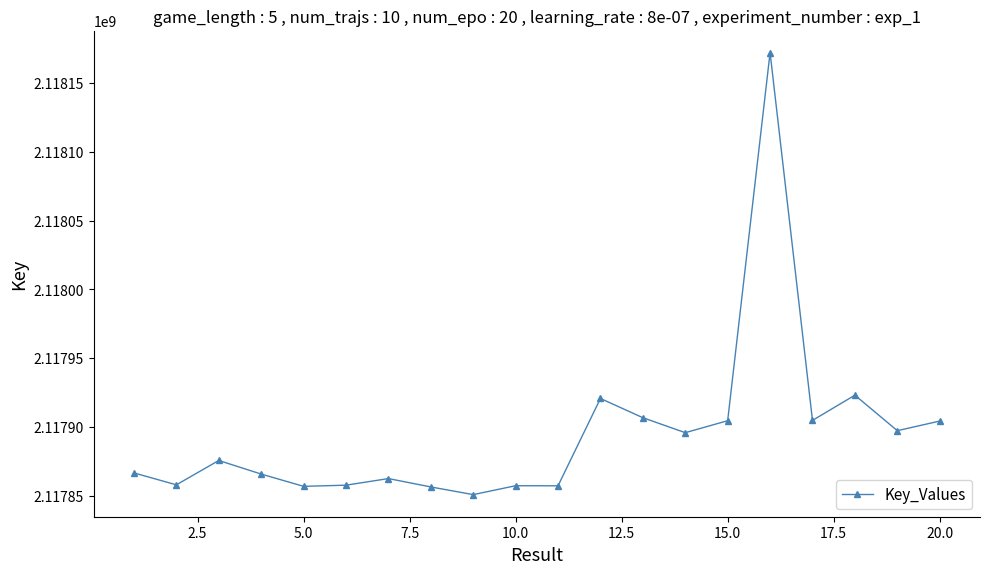

What is the average value?

2117894595